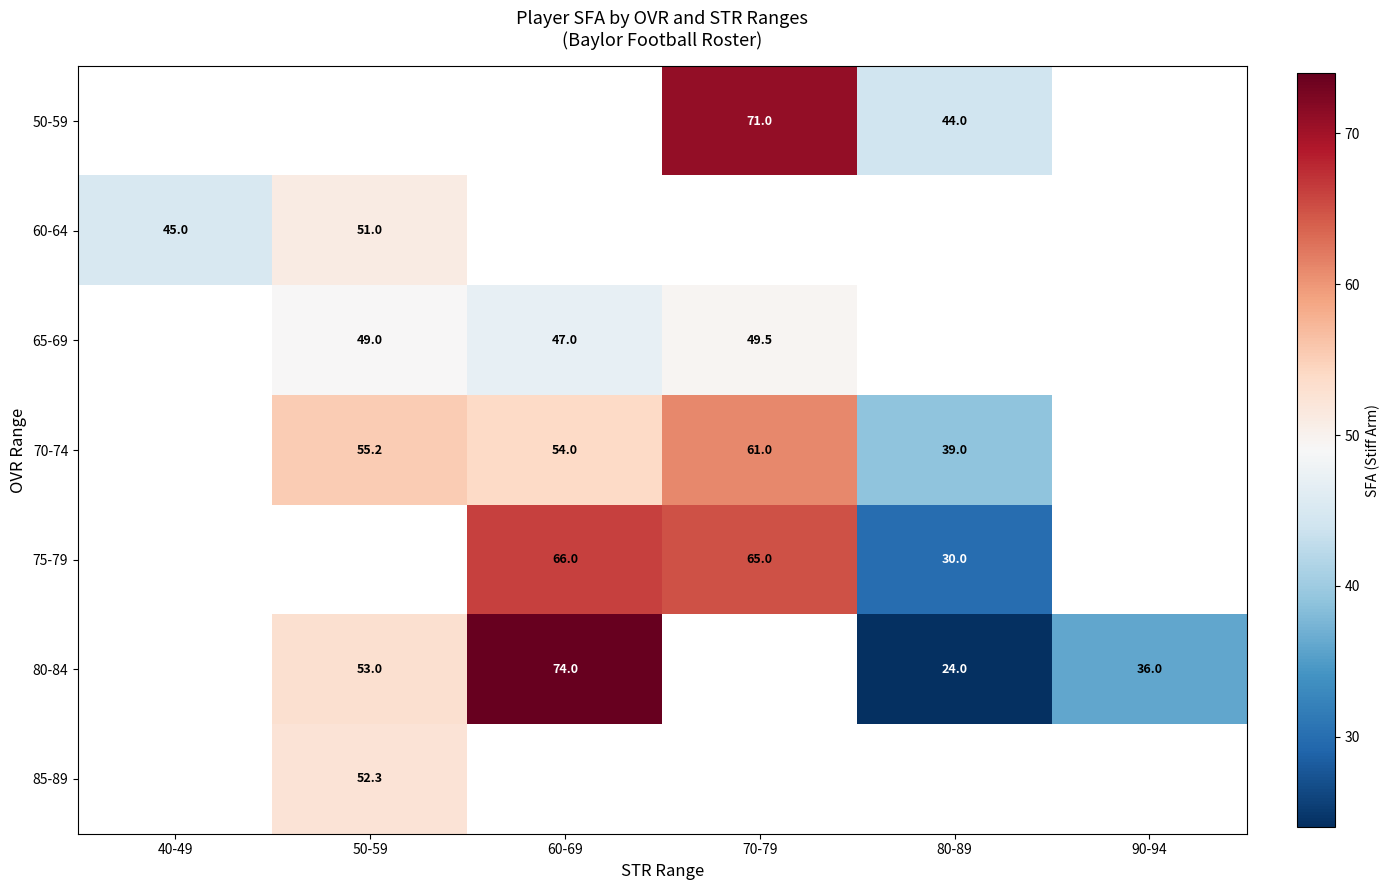

Count the number of categories in the chart.

6